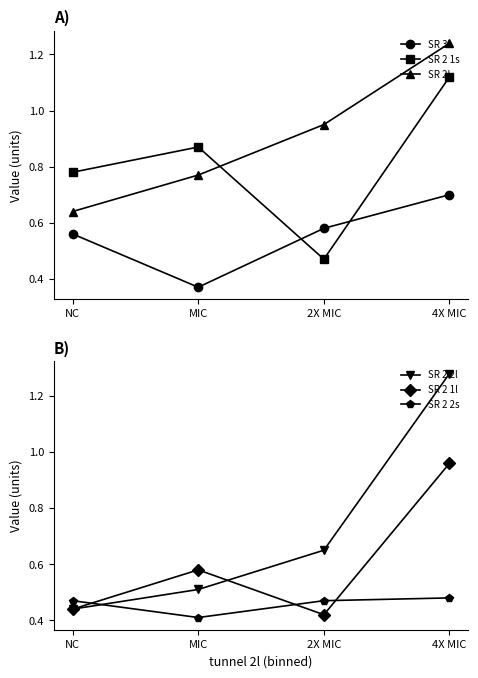

Rank the categories by storage room 2 2s value from lowest to highest.

MIC, NC, 2X MIC, 4X MIC